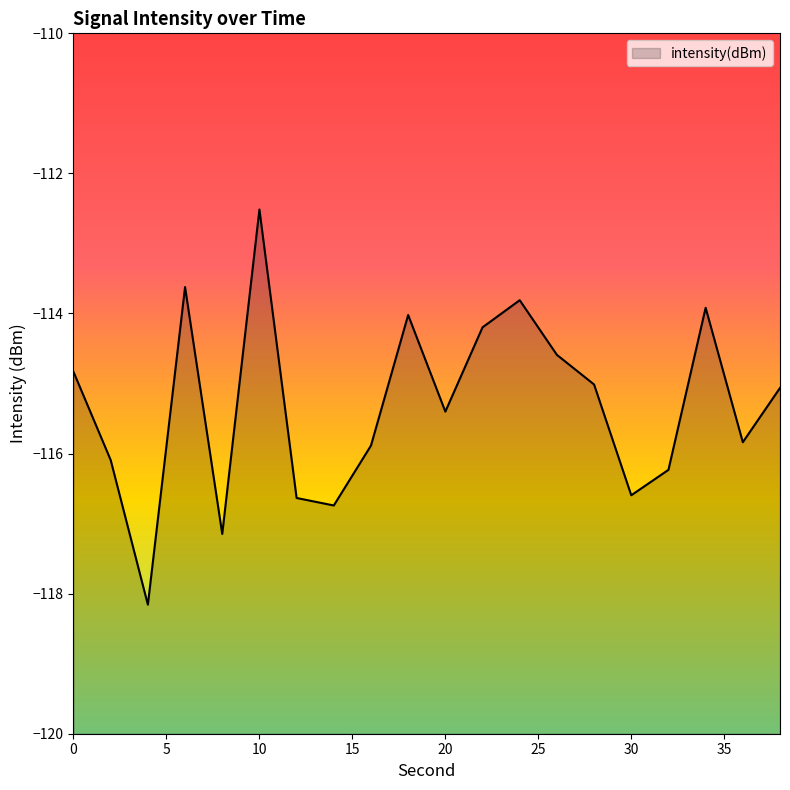

What is the difference between the maximum and second lowest values?

4.6